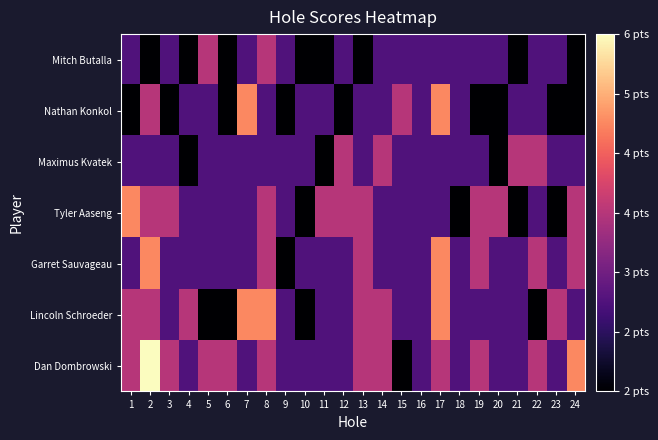

Count the number of categories in the chart.

24